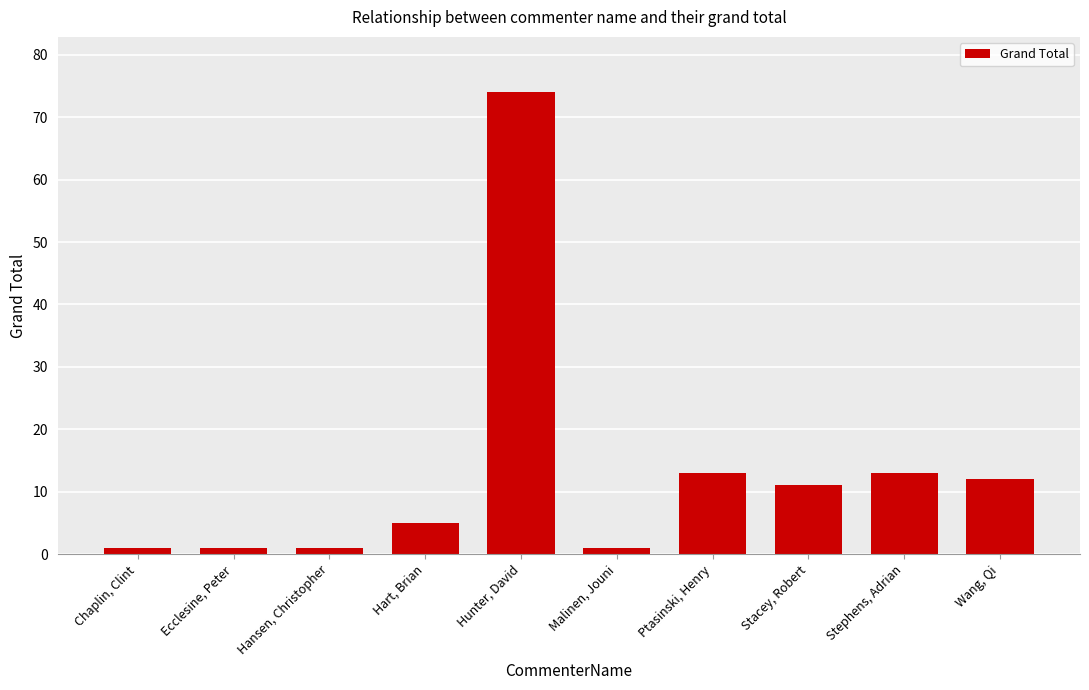

Reading left to right, extract all data points from this chart.

1	1	1	5	74	1	13	11	13	12